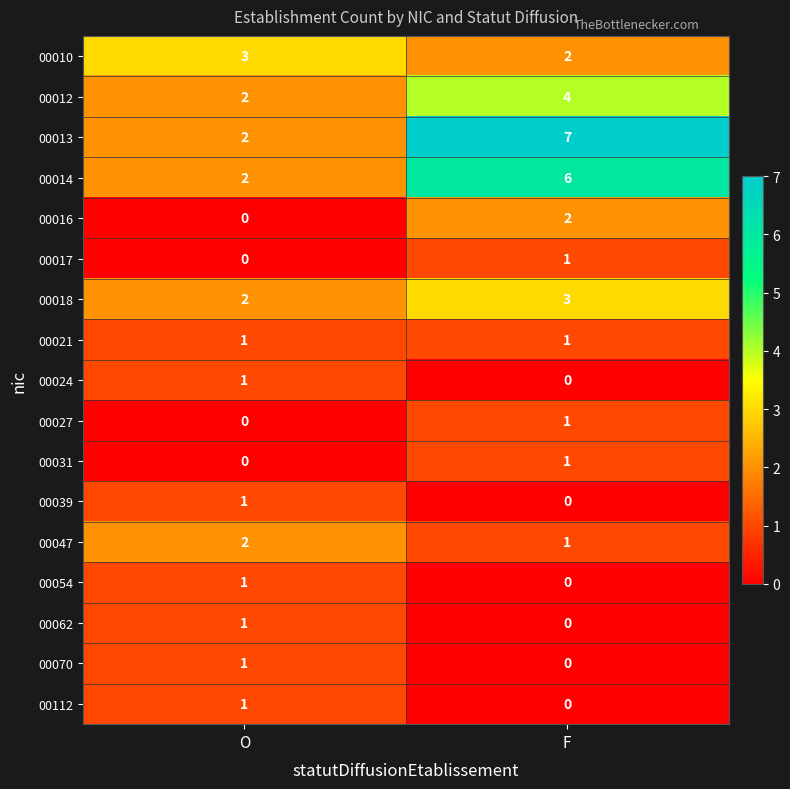

At which category is the sum across all series the highest?

F